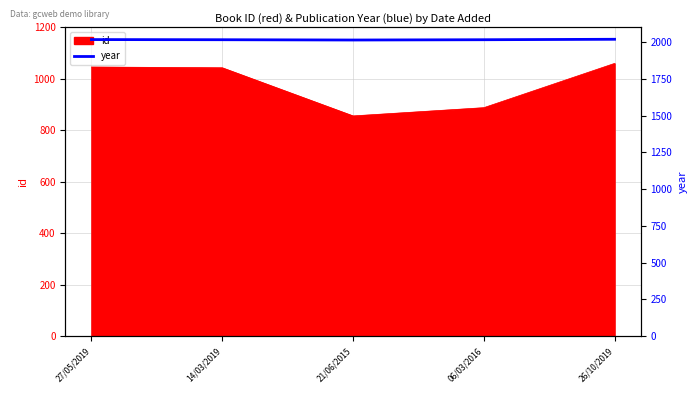

Reading left to right, transcribe all the data shown in this chart.

27/05/2019=2017	14/03/2019=2016	21/06/2015=2014	06/03/2016=2016	26/10/2019=2019